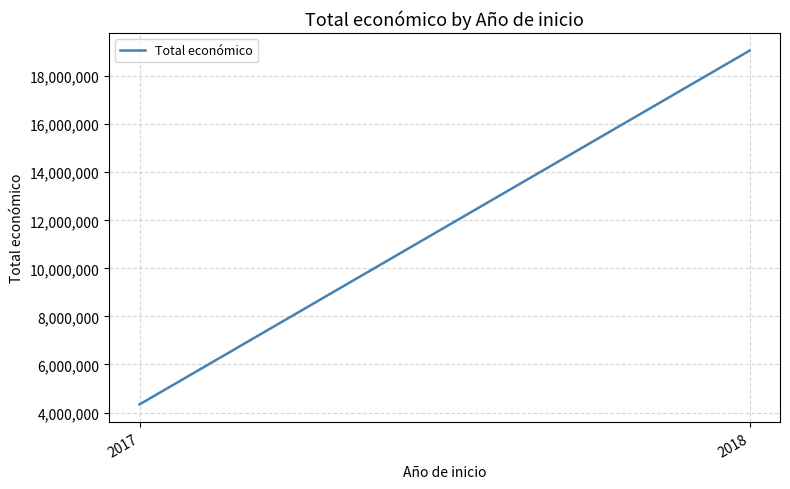

True or false: the data shows 4337624 at 2017.

True